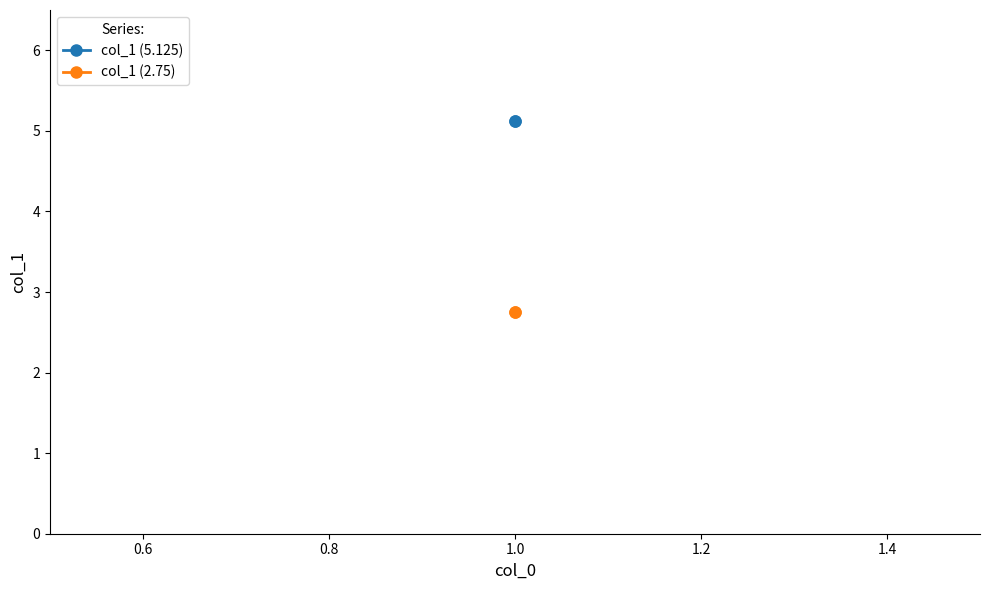

What is the value of the col_1 (5.125) point at the 2nd from the left?

5.1